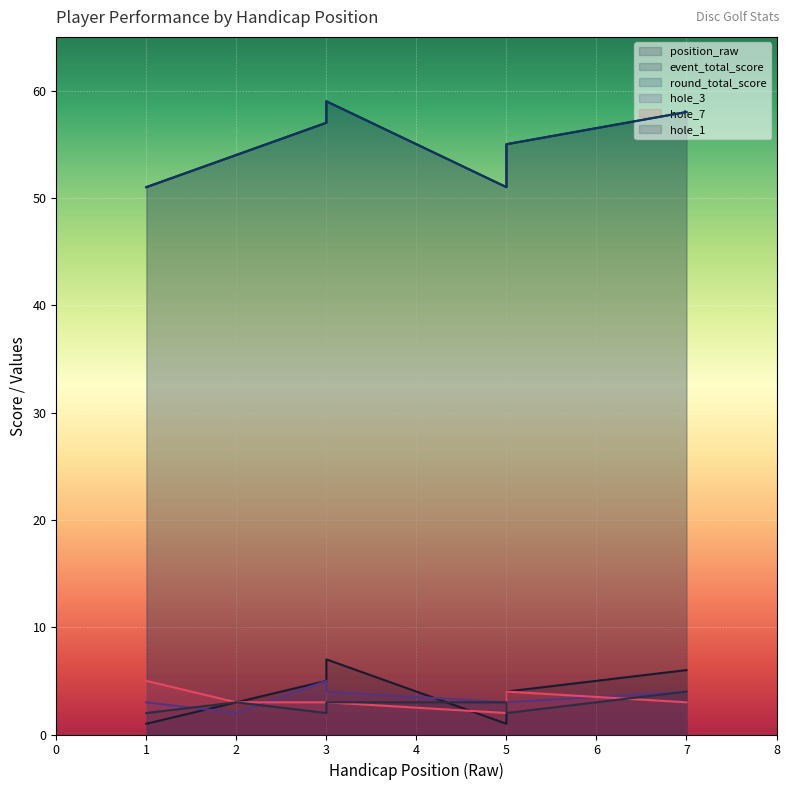

At which category does hole_1 reach its first local valley?

3